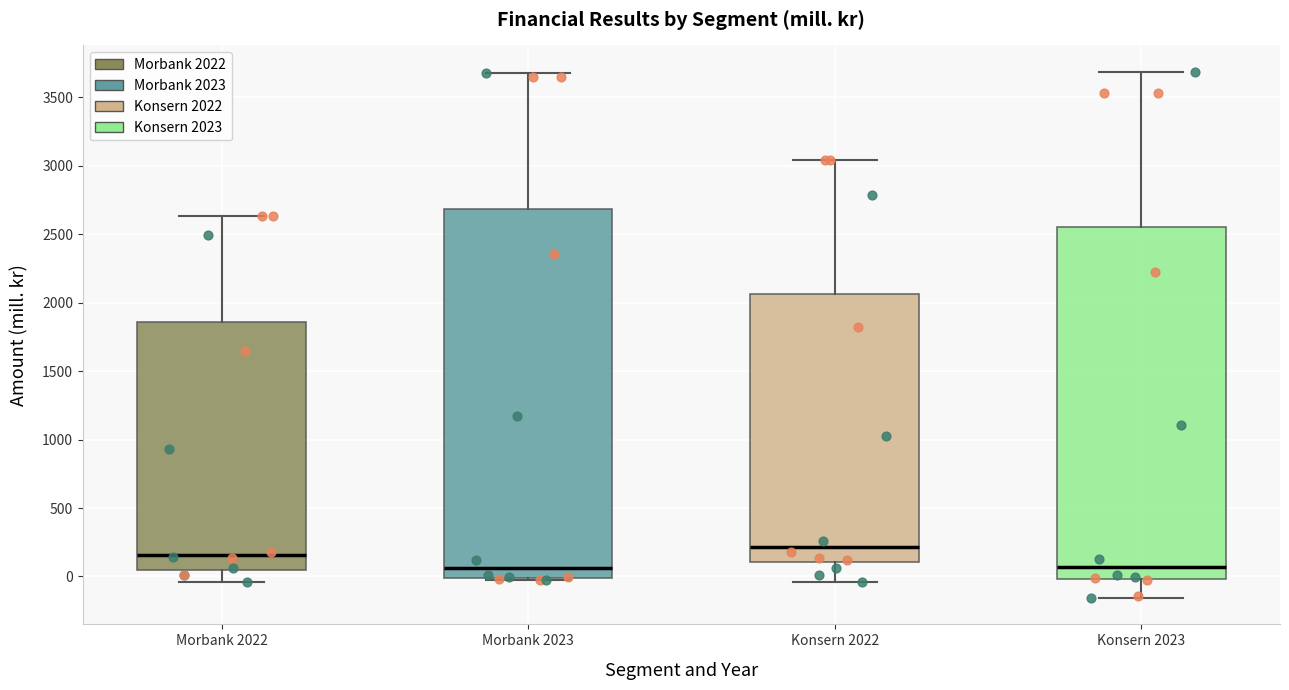

Reading left to right, read every box against the y-axis: the position of its median line, the range the box covers, and the ends of its whiskers. The values are not printed on the chart, so give them approximately, as read against the axis.

Morbank 2022: median 150, box 50 to 1850, whiskers -50 to 2650
Morbank 2023: median 50, box 0 to 2700, whiskers -50 to 3700
Konsern 2022: median 200, box 100 to 2050, whiskers -50 to 3050
Konsern 2023: median 50, box 0 to 2550, whiskers -150 to 3700